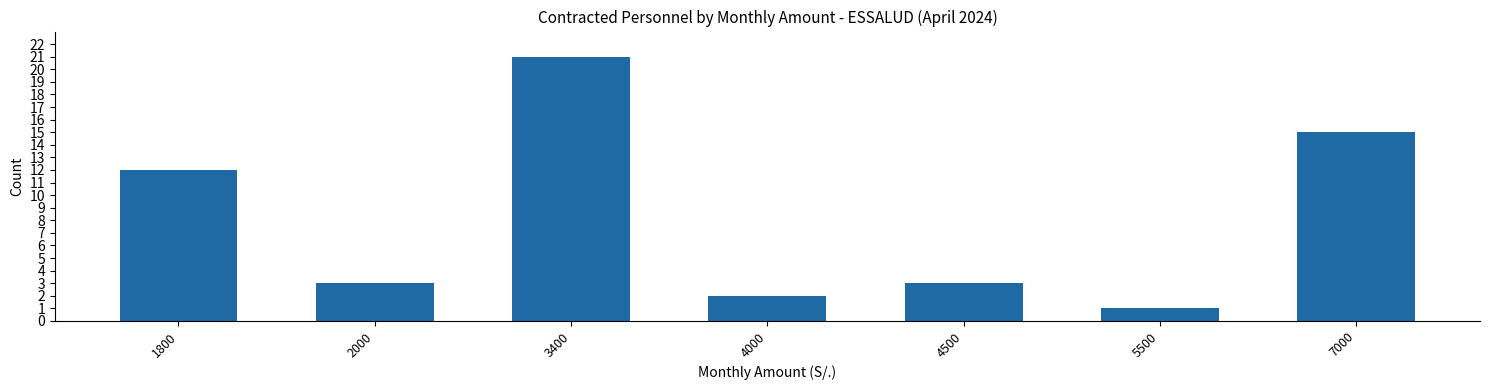

The chart shows a value of 8 at 7000. True or false?

False